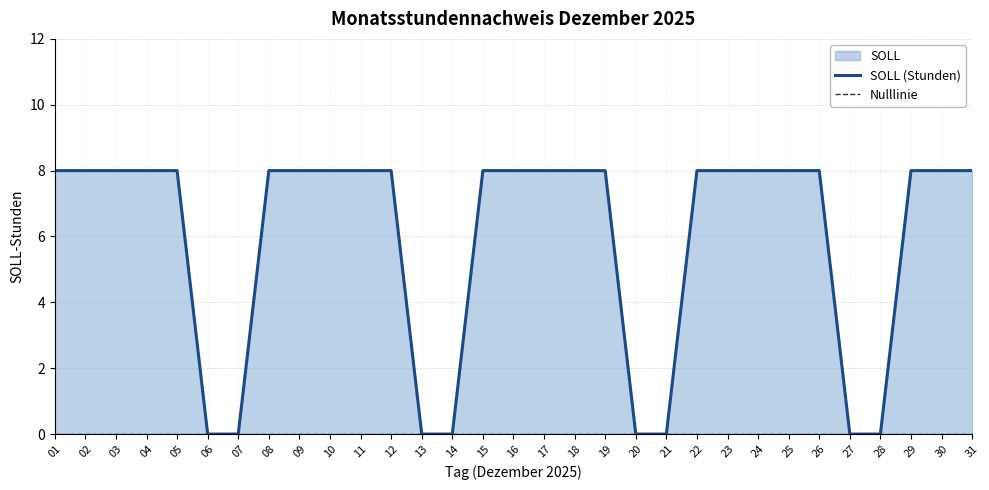

Is it true that SOLL (Stunden) equals 4 at 14?

False